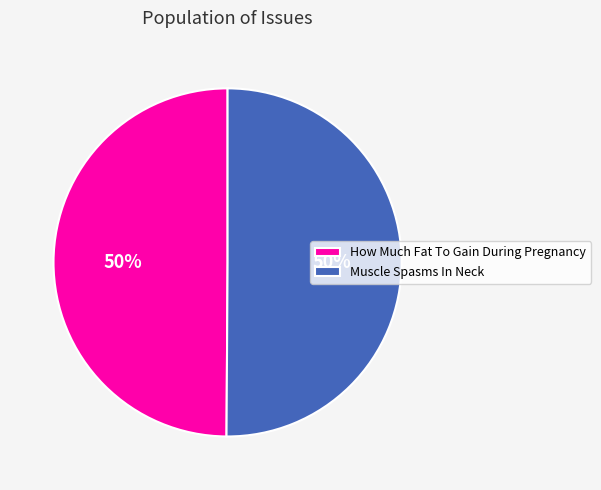

To the nearest percent, what is the average slice percentage?

50%